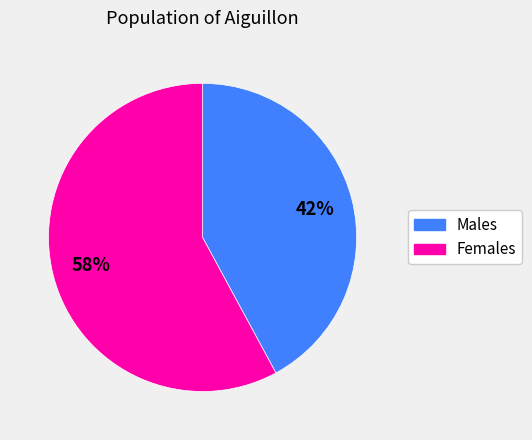

To the nearest percent, what is the difference between the largest and smallest slice percentages?

16%